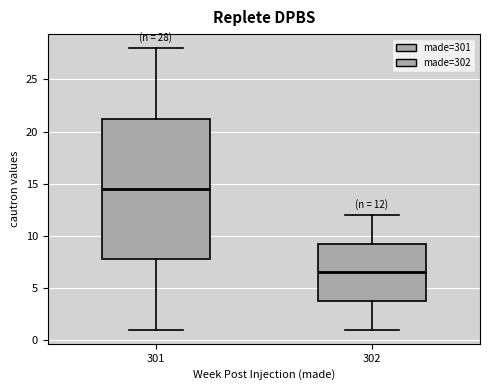

Which box has the highest median line?

301